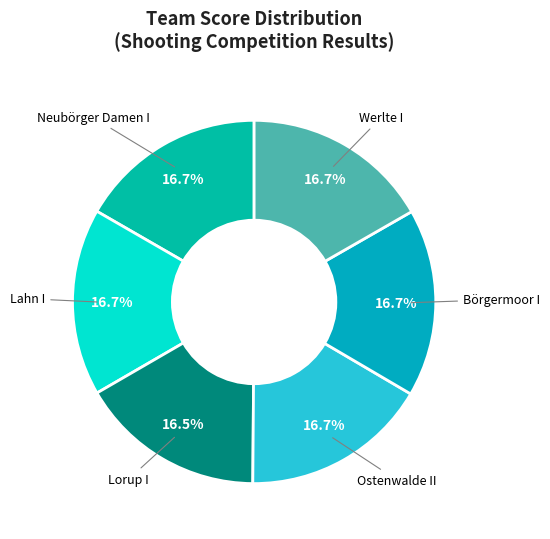

Is there any slice that represents more than half of the pie?

No